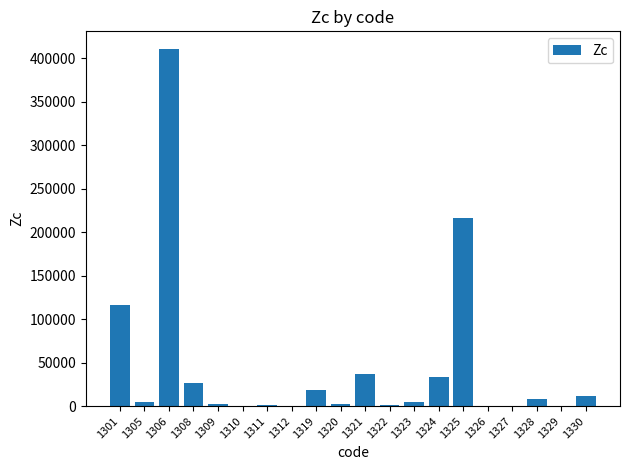

What is the maximum value shown in the chart?

410560